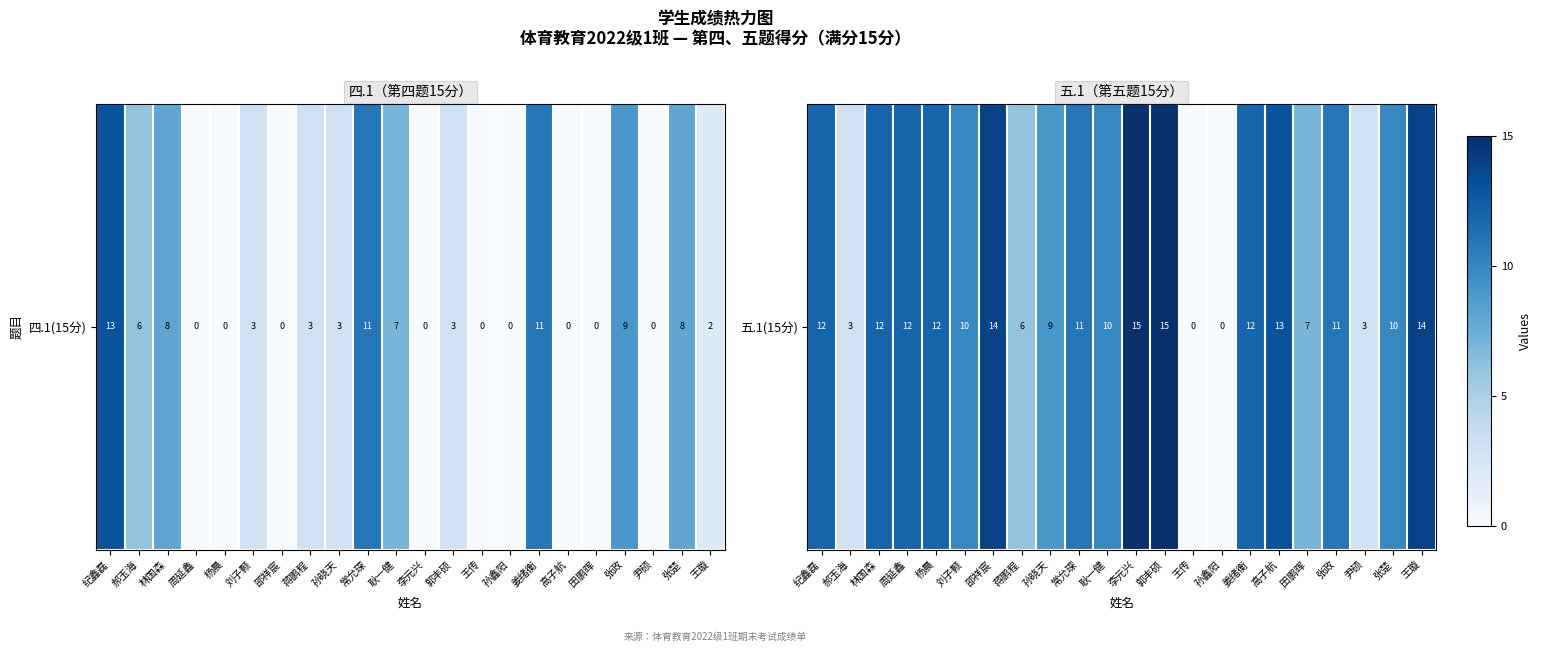

What is the difference between the values at 刘子颢 and 孙鑫阳?

10